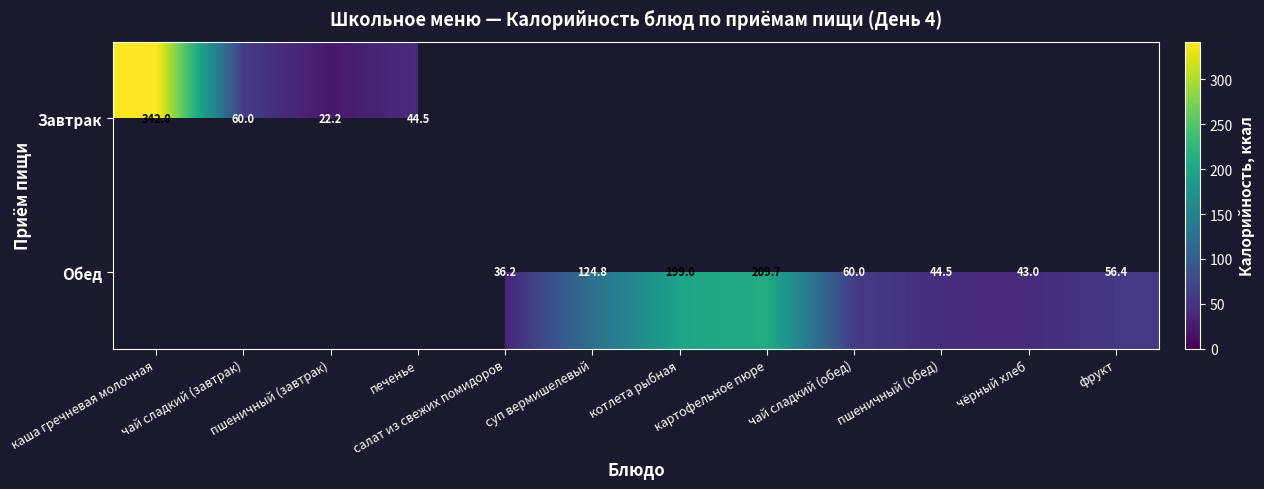

At how many categories does at least one series exceed 270?

1